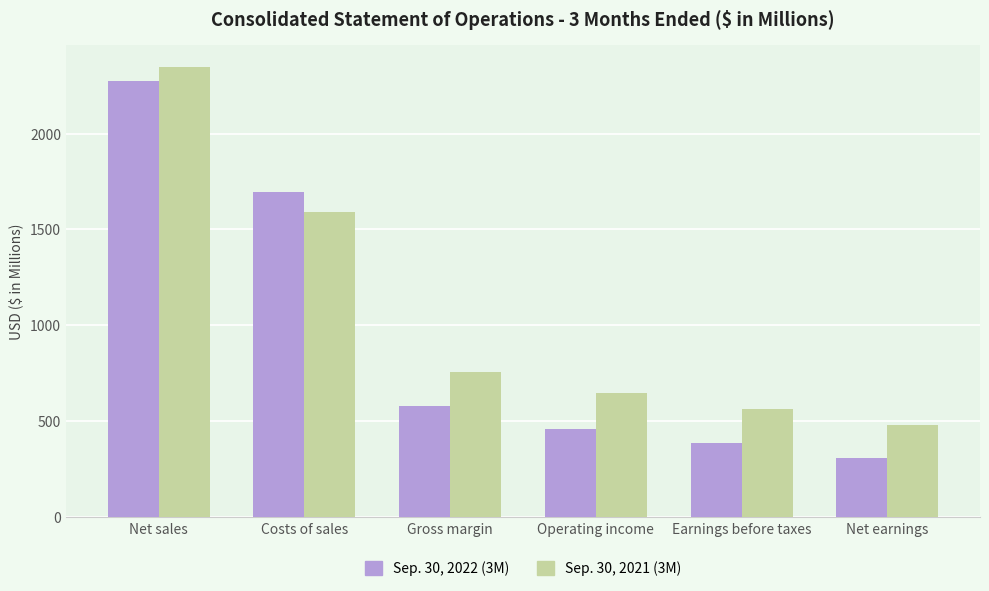

Rank the series by their average value, from highest to lowest.

Sep. 30, 2021 (3M), Sep. 30, 2022 (3M)